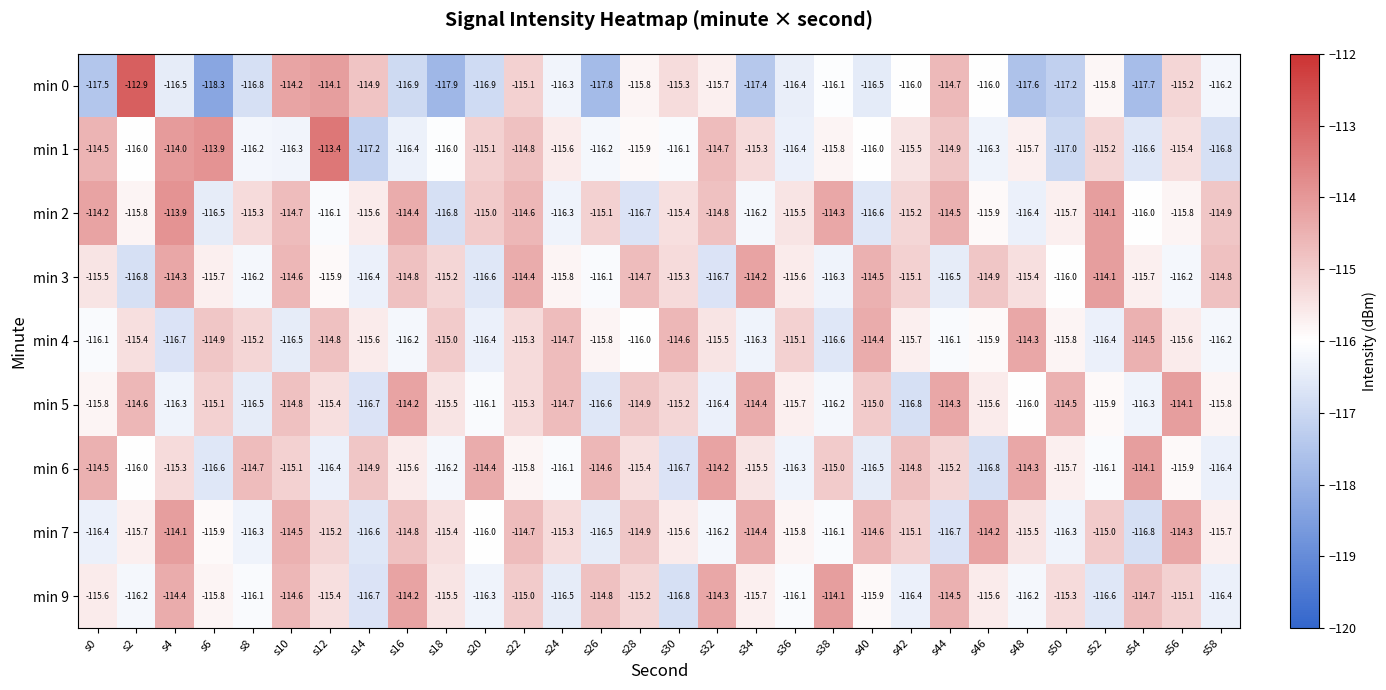

How many distinct data groups are displayed?

9